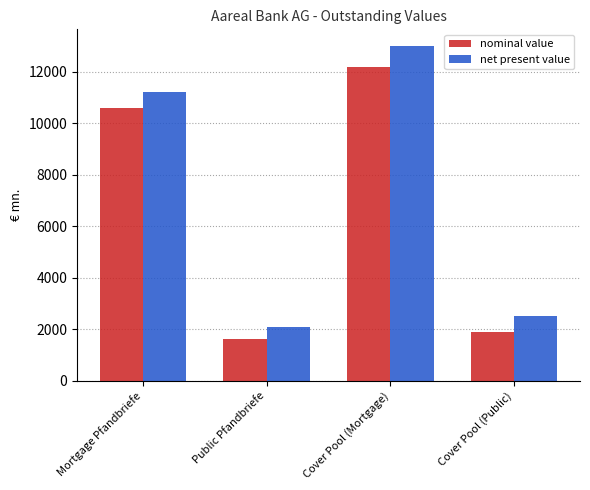

Rank the series at Mortgage Pfandbriefe from highest to lowest value.

net present value, nominal value